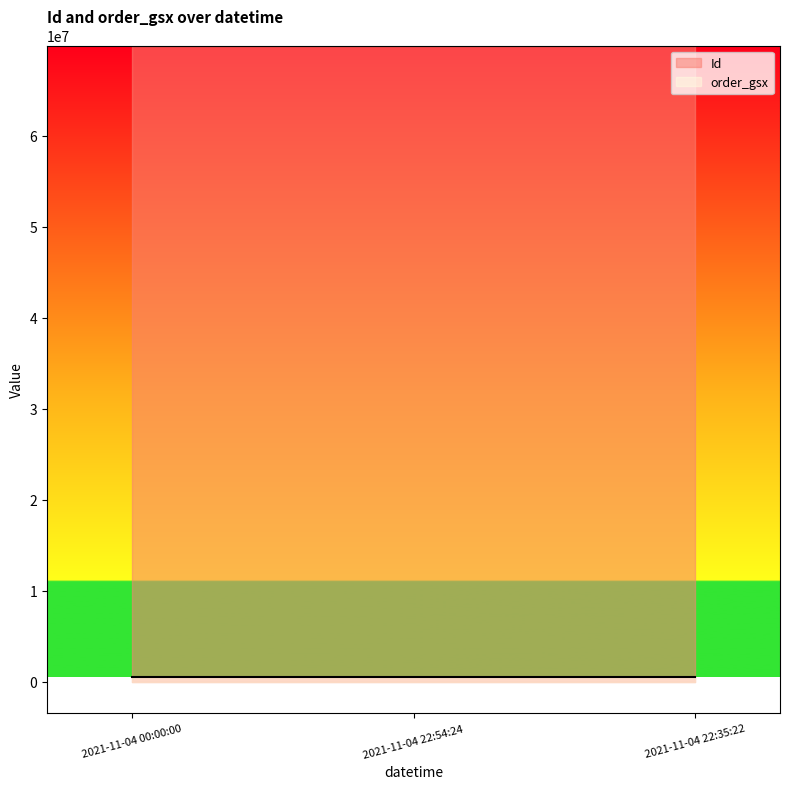

How many lines are shown in the chart?

2